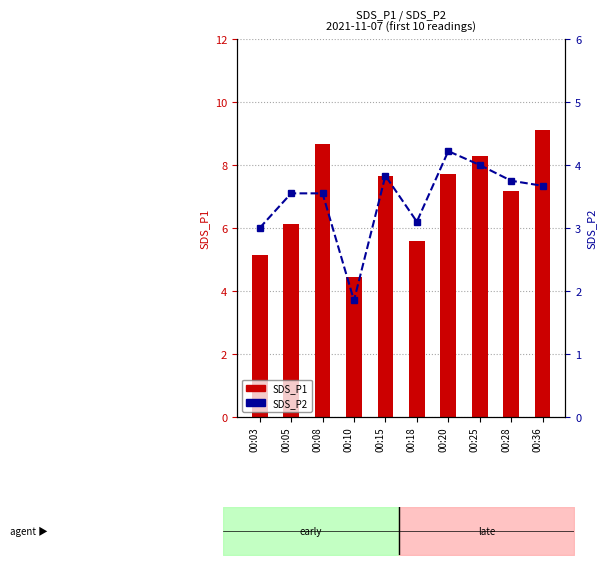

How many categories are shown in the chart?

10